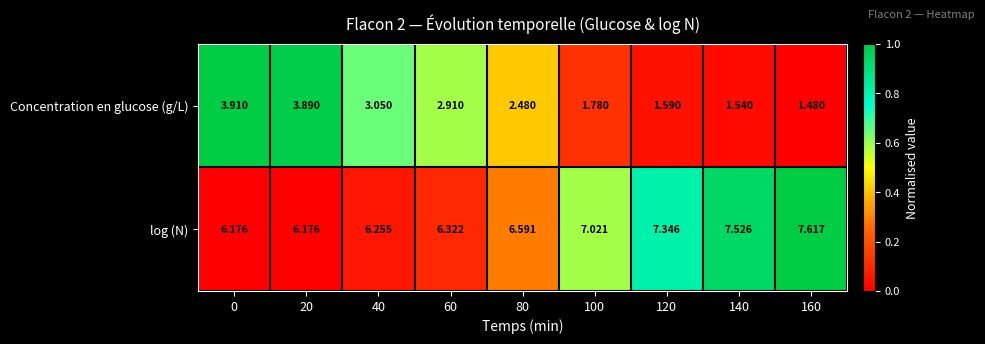

Which series changed the most between 80 and 120?

Concentration en glucose (g/L)